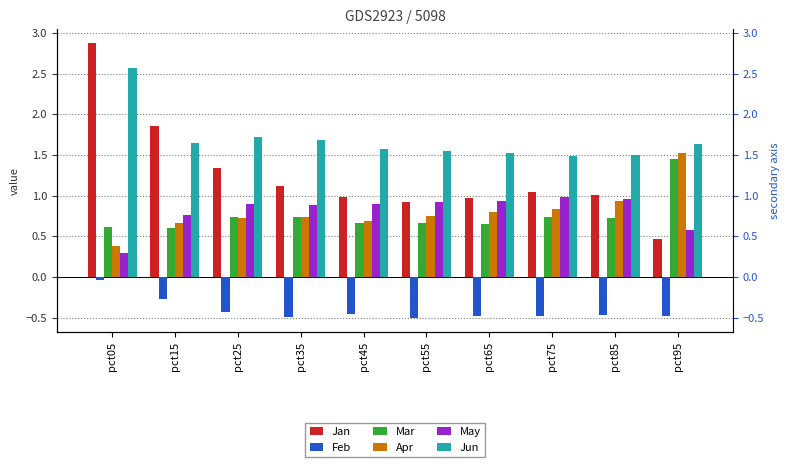

Is it true that Jun equals 1.5 at pct55?

True